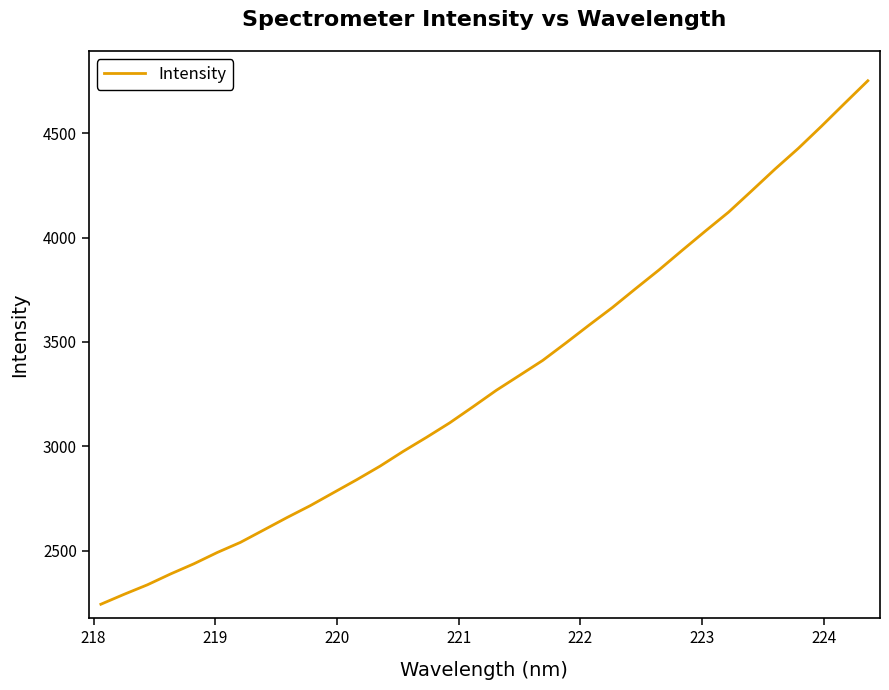

What is the minimum value shown in the chart?

2244.2